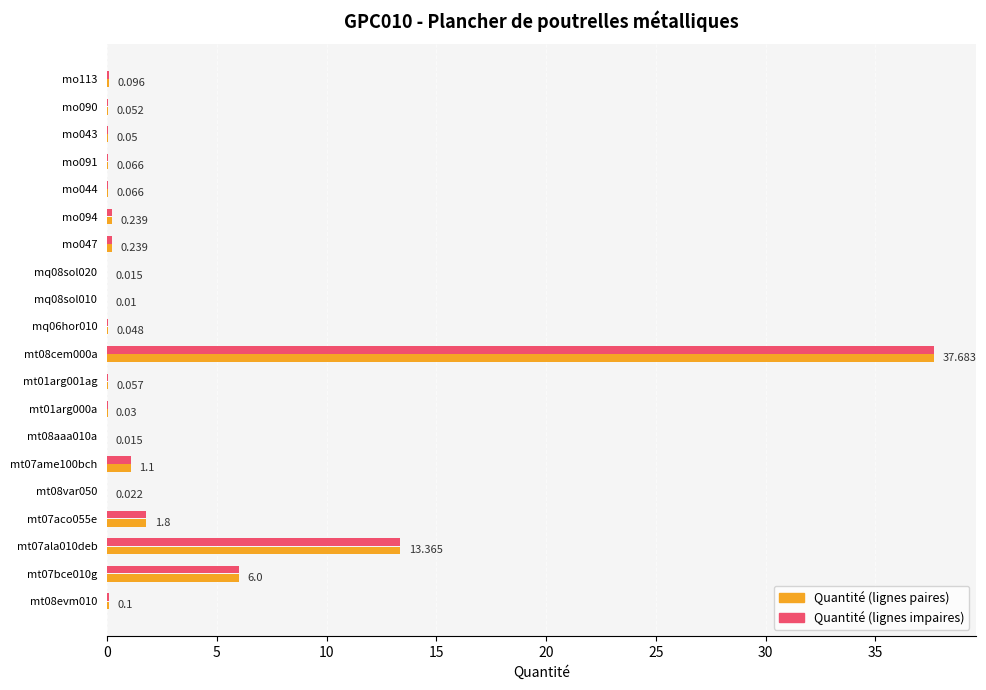

Reading left to right, what are all the values shown in this chart?

Quantité (pair): 0.1	6.0	13.4	1.8	0.0	1.1	0.0	0.0	0.1	37.7	0.0	0.0	0.0	0.2	0.2	0.1	0.1	0.1	0.1	0.1
Quantité (impair): 0.1	6.0	13.4	1.8	0.0	1.1	0.0	0.0	0.1	37.7	0.0	0.0	0.0	0.2	0.2	0.1	0.1	0.1	0.1	0.1